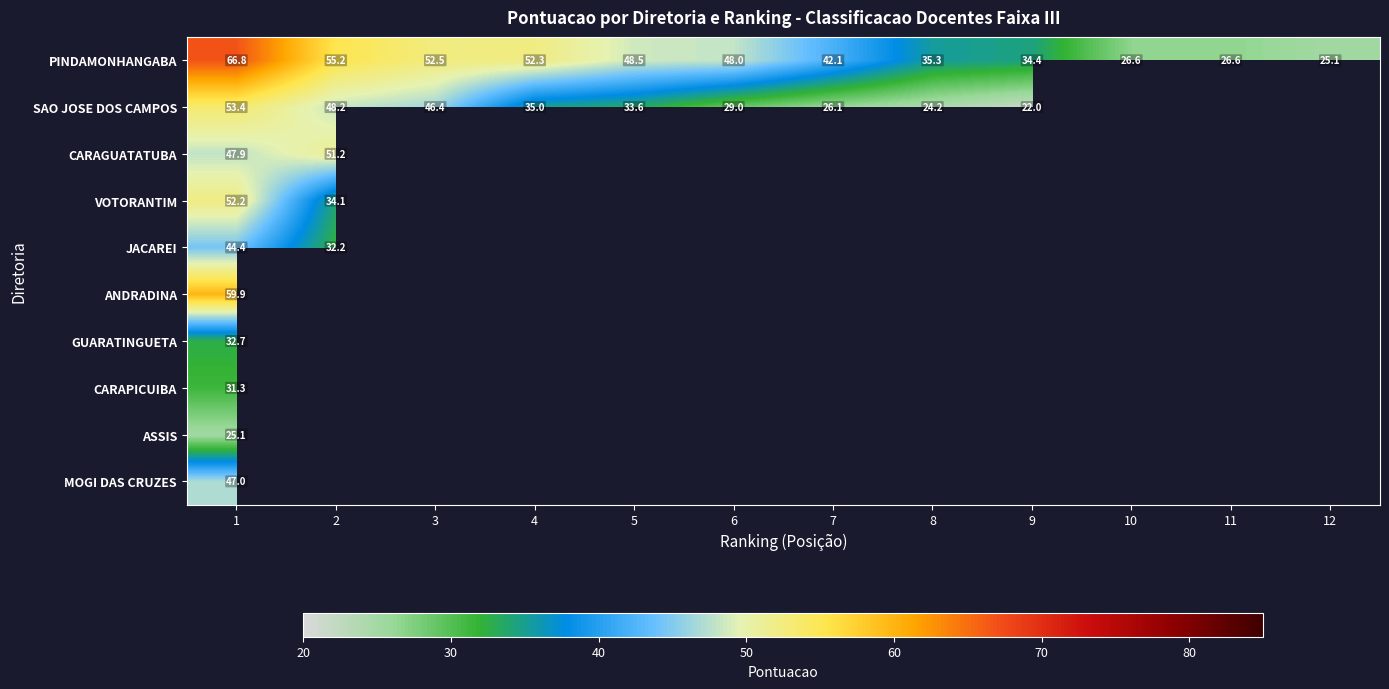

Which series changed the most between 3 and 7?

SAO JOSE DOS CAMPOS